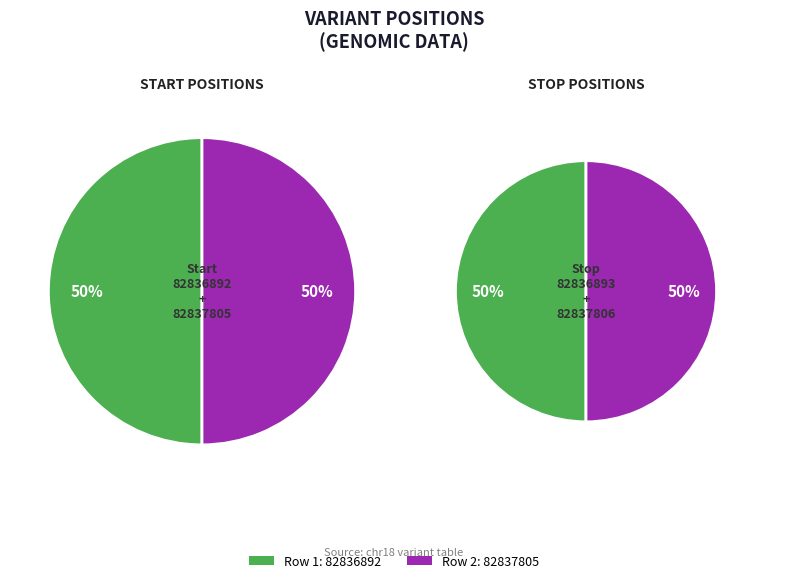

True or false: 82837805 accounts for 50% of the total.

True